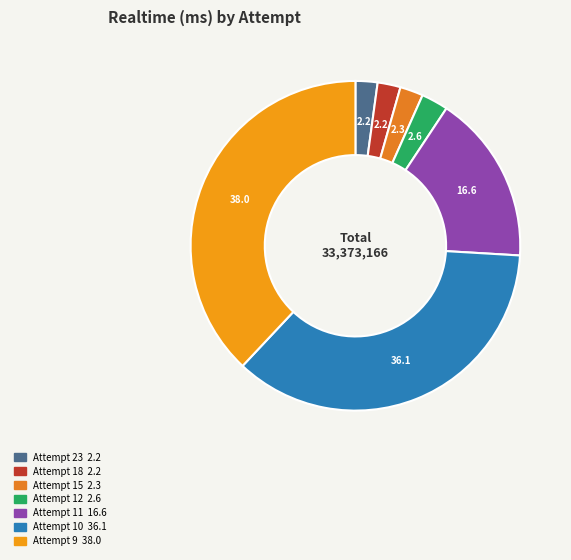

To the nearest percent, what is the combined percentage of Attempt 12 and Attempt 15?

5%